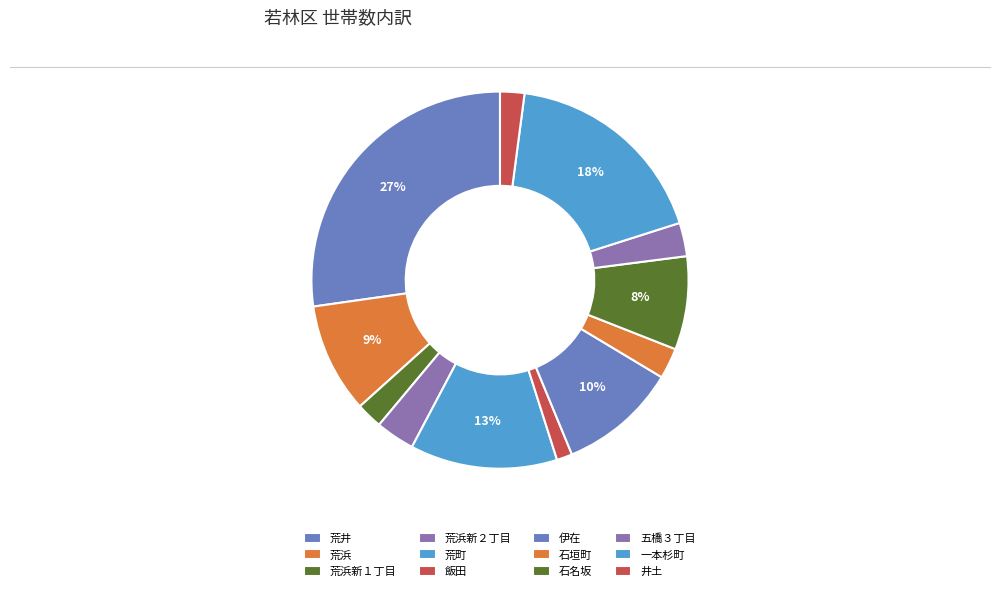

Which has a higher value, 五橋３丁目 or 井土?

五橋３丁目